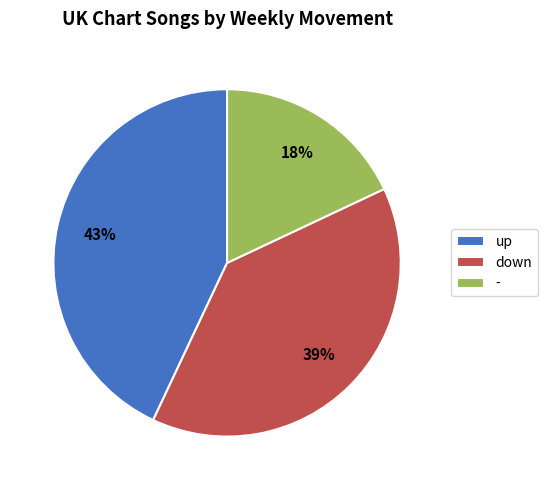

True or false: - accounts for 4% of the total.

False